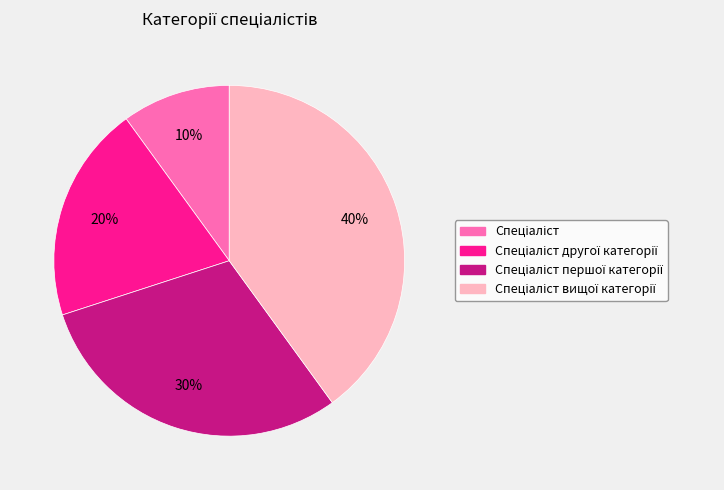

To the nearest percent, what is the difference between the largest and smallest slice percentages?

30%